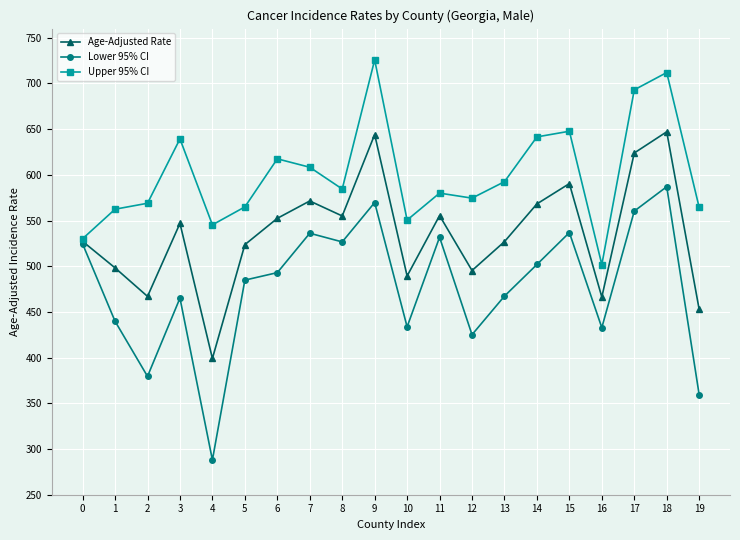

Does the chart have visible grid lines?

Yes